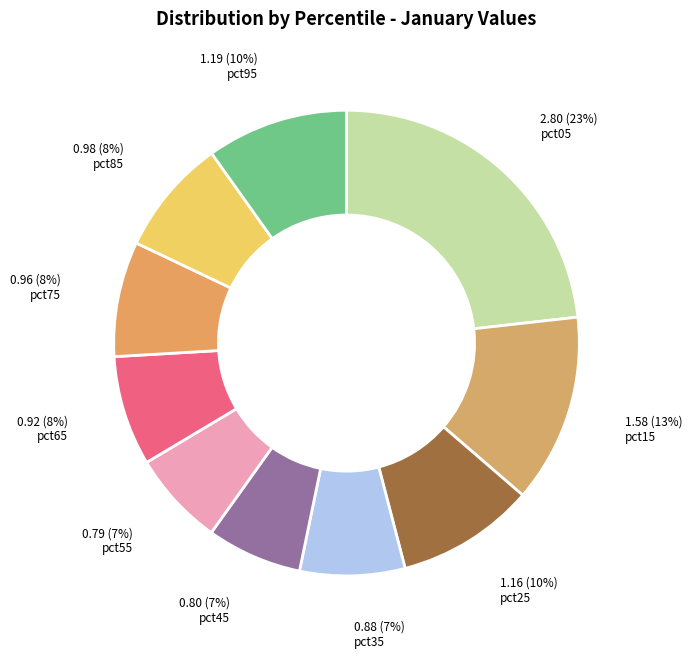

What is the change in value from pct05 to pct35?

-1.9